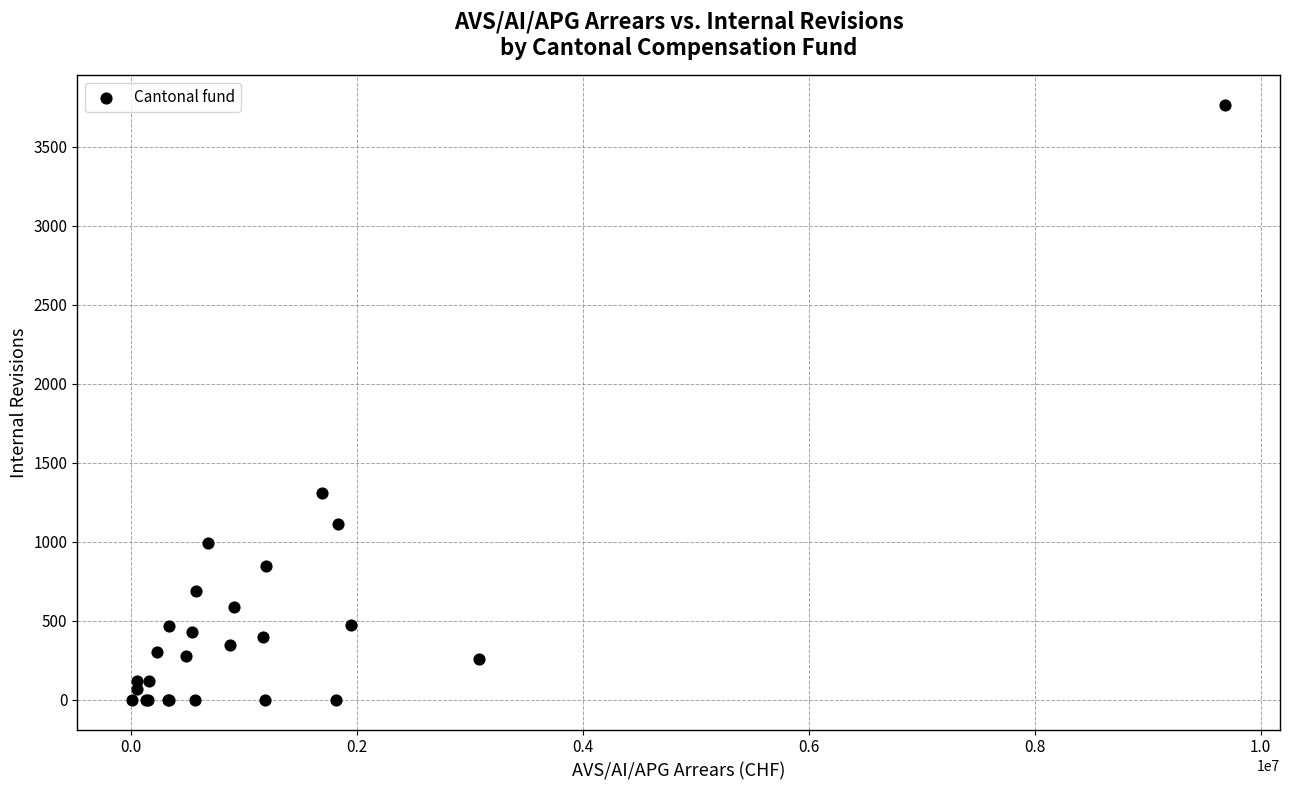

What Y value in the scatter plot is closest to 1881?

1309